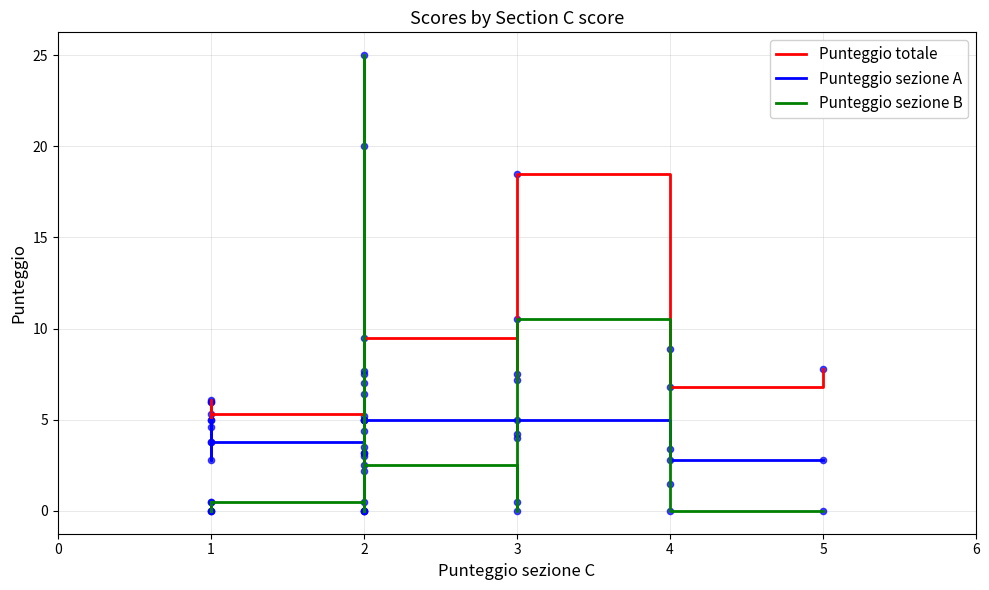

Is the value of Punteggio sezione A at 3 greater than the value of Punteggio totale at 1?

No